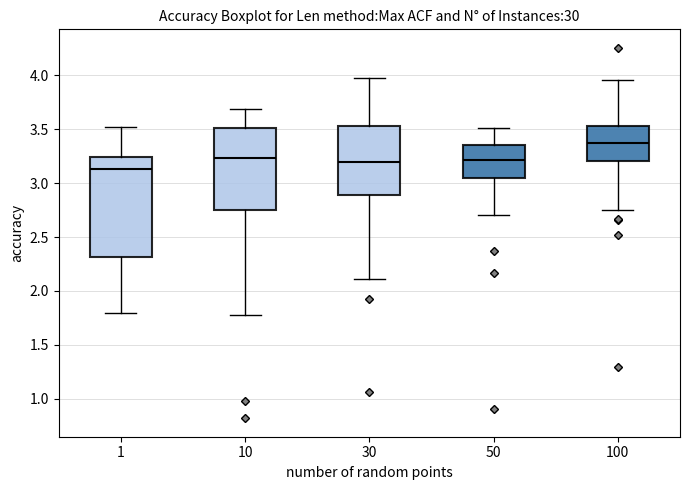

Where is the upper edge of the box at x = 10 on the y-axis? The values are not printed on the chart, so give them approximately, as read against the axis.

3.50